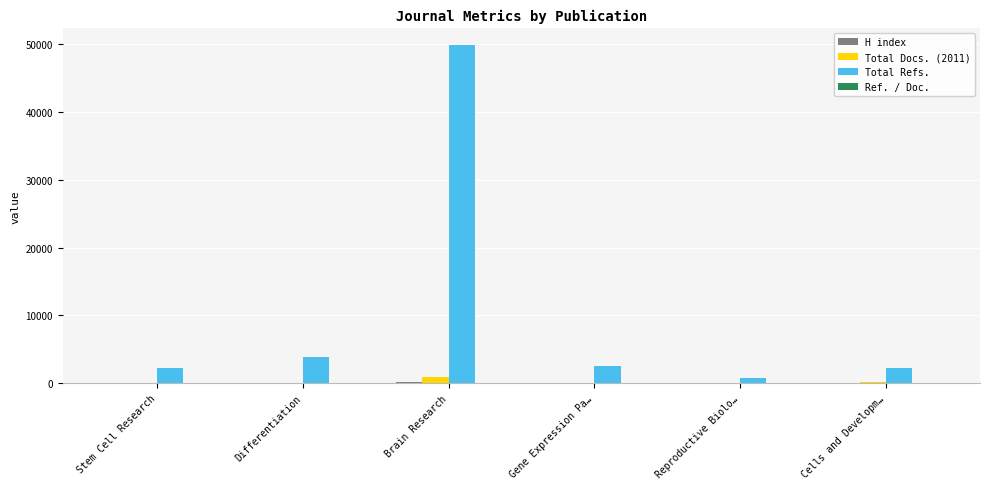

What is the greatest value displayed?

49806.0